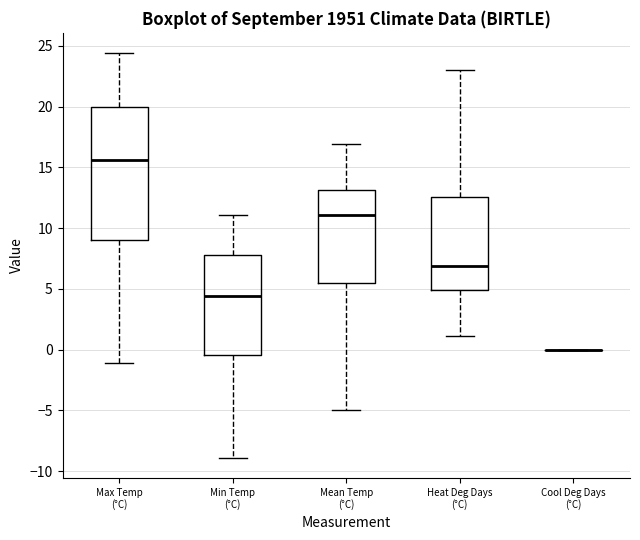

Reading left to right, transcribe this box plot: for each box, give where its median line is, the range the box spans, and where its two whiskers end, as read against the y-axis. The values are not printed on the chart, so give them approximately, as read against the axis.

Max Temp (°C): median 15.5, box 9.0 to 20.0, whiskers -1.0 to 24.5
Min Temp (°C): median 4.5, box -0.5 to 8.0, whiskers -9.0 to 11.0
Mean Temp (°C): median 11.0, box 5.5 to 13.0, whiskers -5.0 to 17.0
Heat Deg Days (°C): median 7.0, box 5.0 to 12.5, whiskers 1.0 to 23.0
Cool Deg Days (°C): box collapsed to a line at 0.0, whiskers 0.0 to 0.0